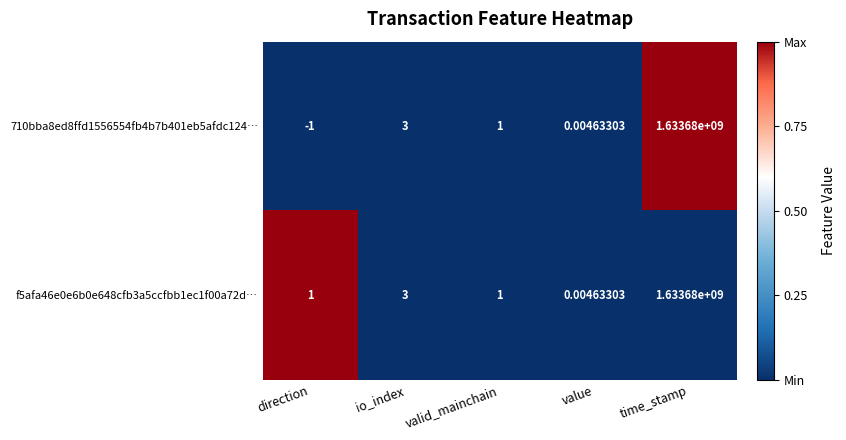

At which category is the sum across all series the highest?

time_stamp